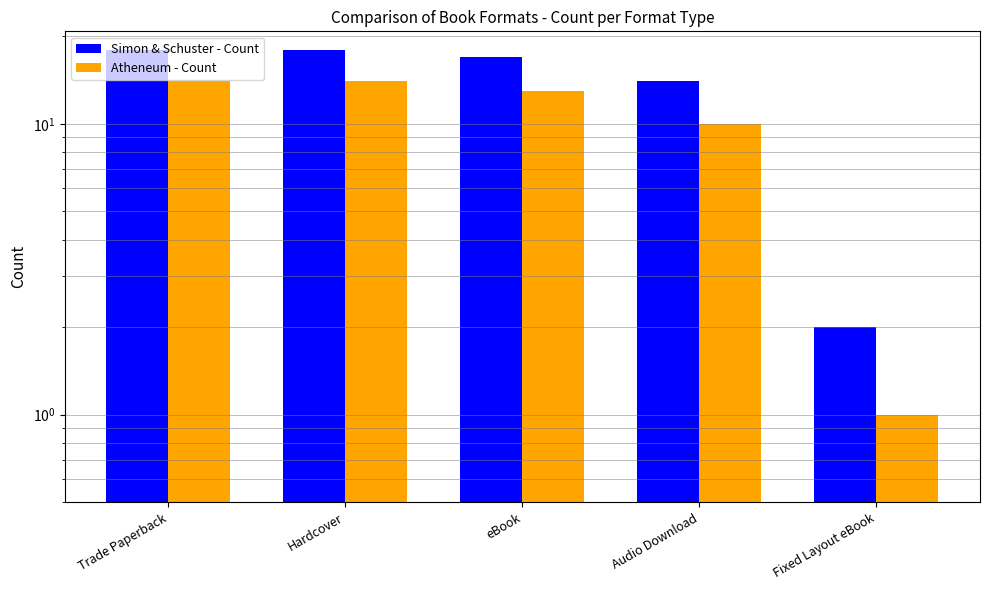

How many bars are there in each group?

2